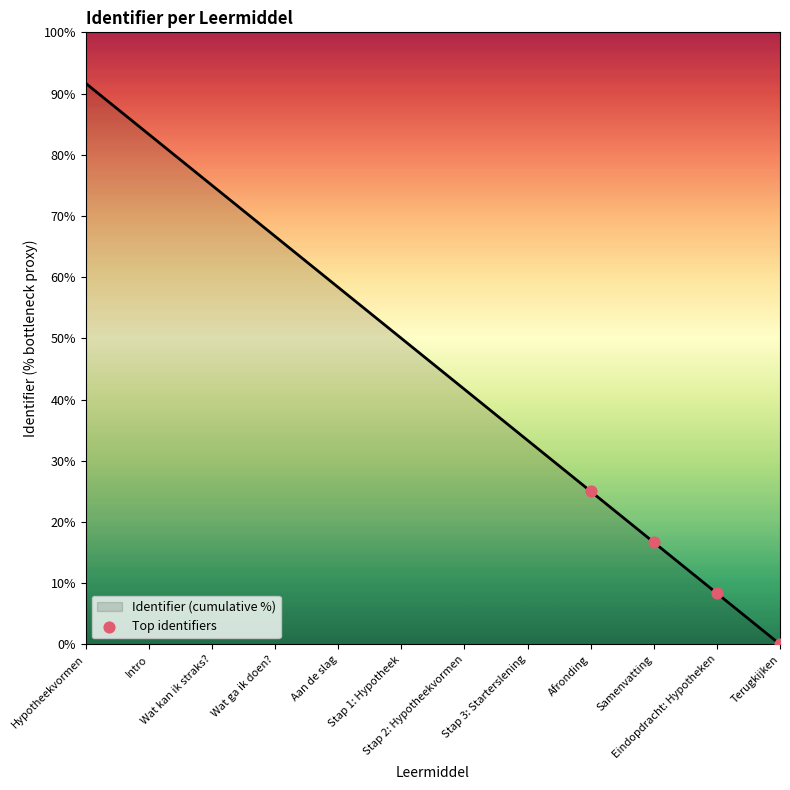

What is the change in value from Hypotheekvormen to Wat ga ik doen??

-25.0